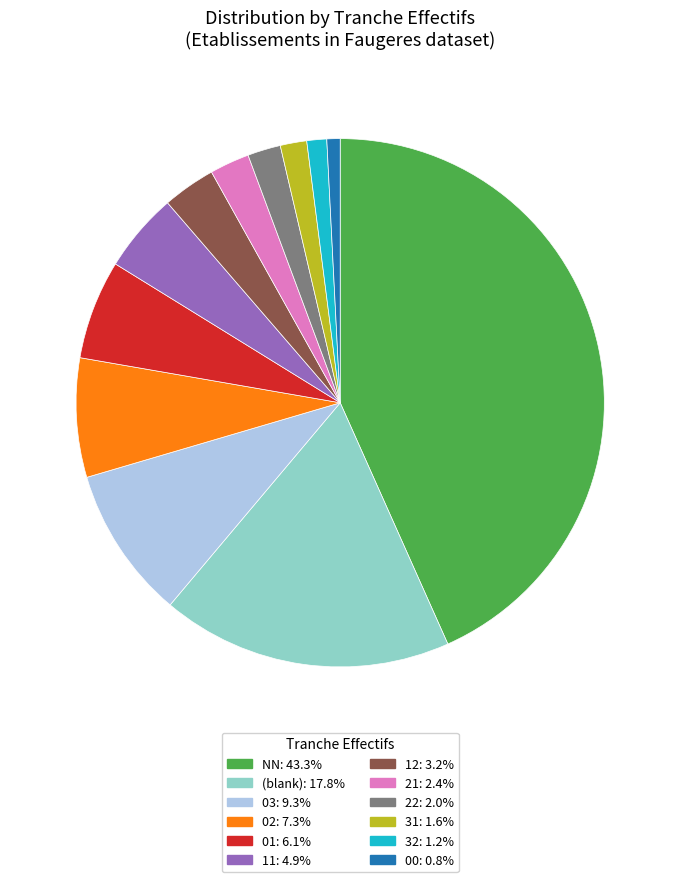

Does any single category account for the majority?

No